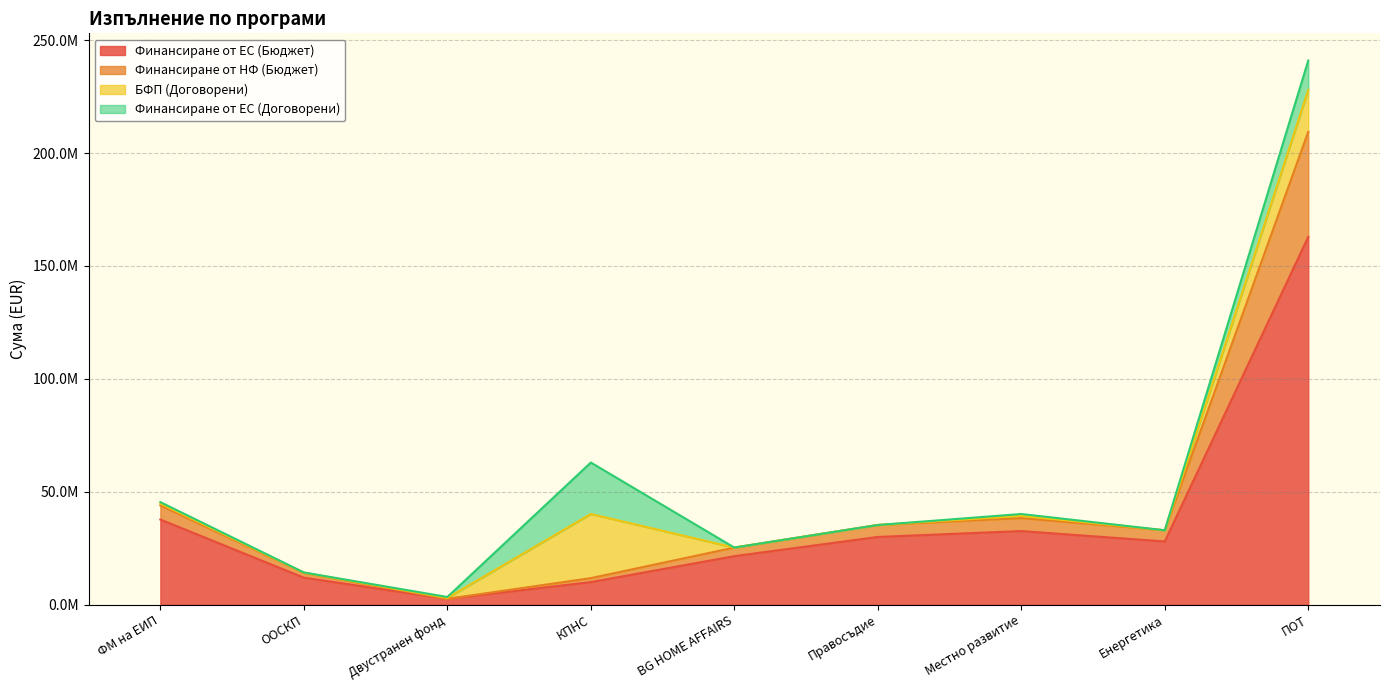

At which label does Финансиране от НФ (Бюджет) reach its minimum?

Двустранен фонд